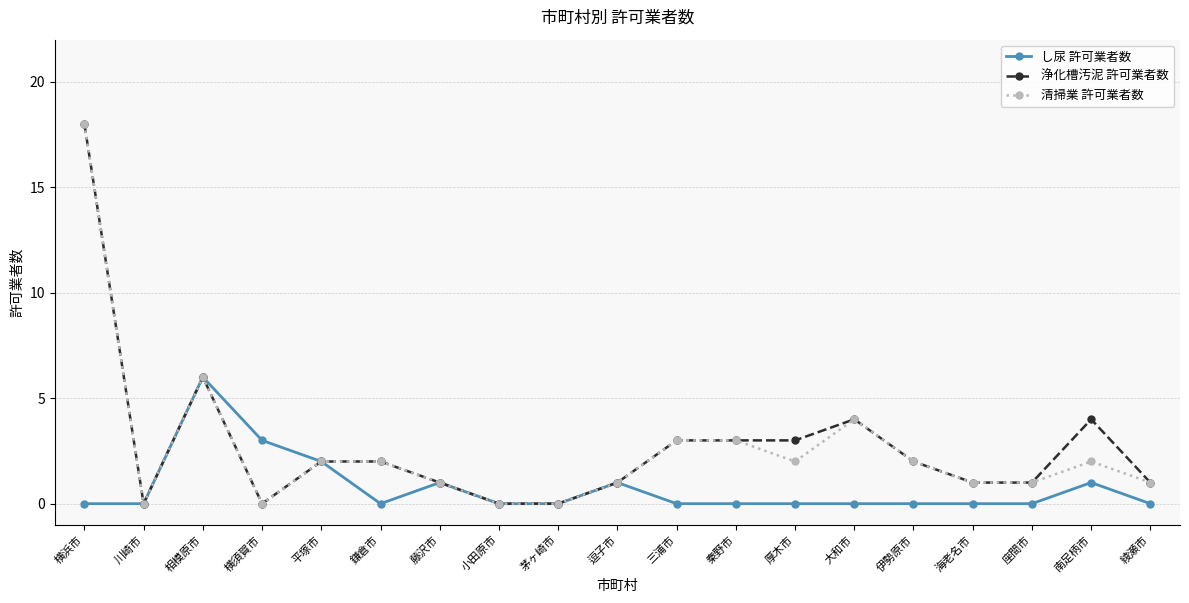

Which series changed the most between 茅ヶ崎市 and 南足柄市?

浄化槽汚泥 許可業者数